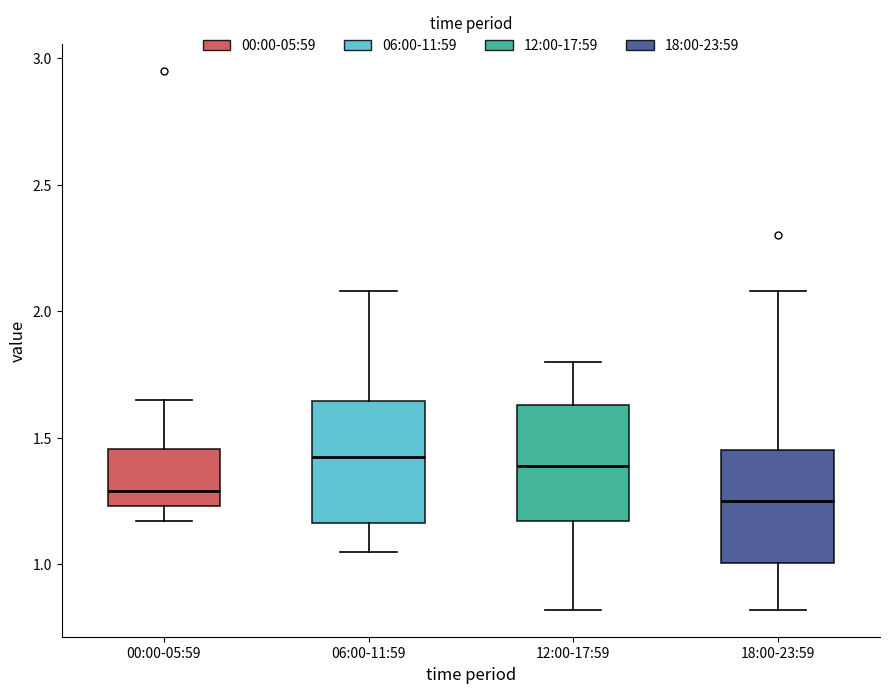

Where does the upper whisker of the box for 12:00-17:59 end on the y-axis? The values are not printed on the chart, so give them approximately, as read against the axis.

1.80